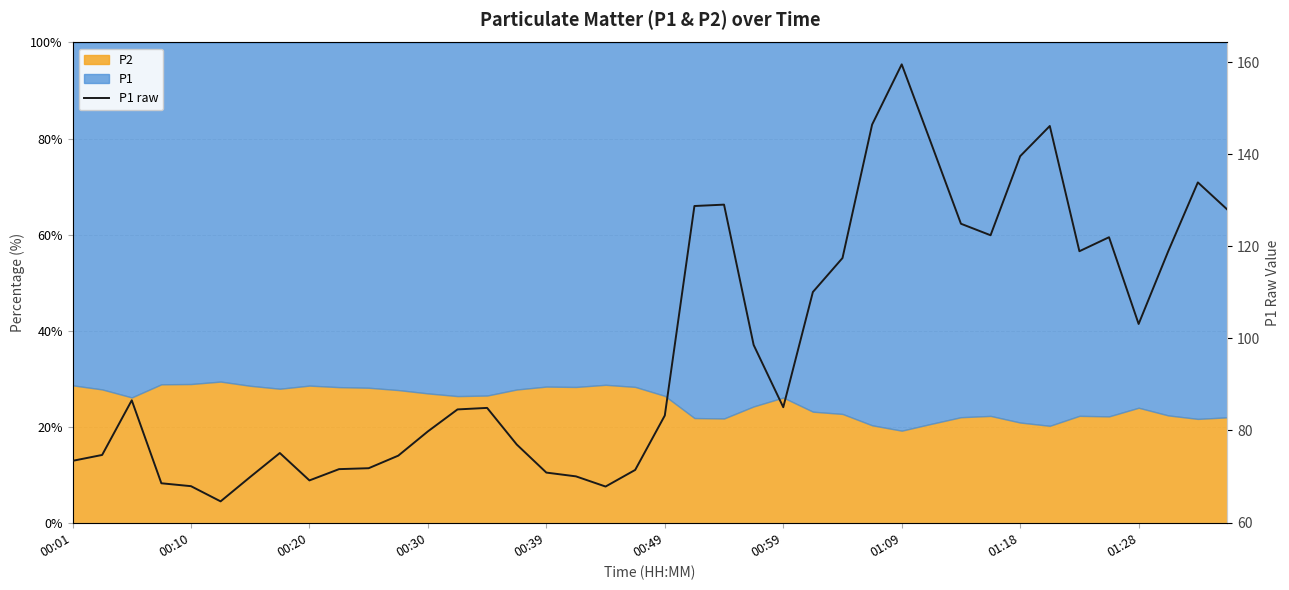

What is the minimum value shown in the chart?

64.6